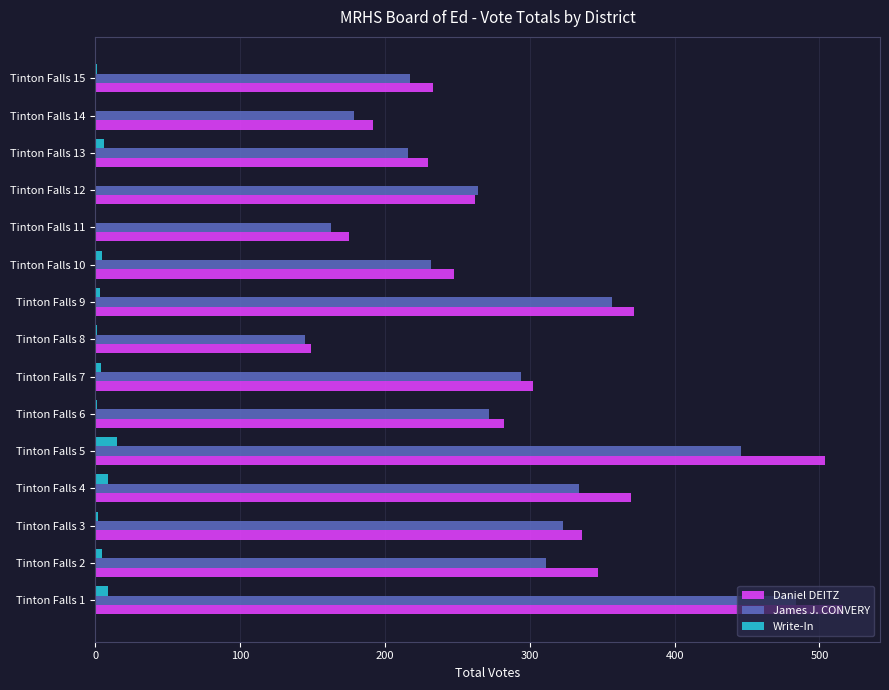

Between Tinton Falls 11 and Tinton Falls 13, which series saw the biggest shift?

Daniel DEITZ